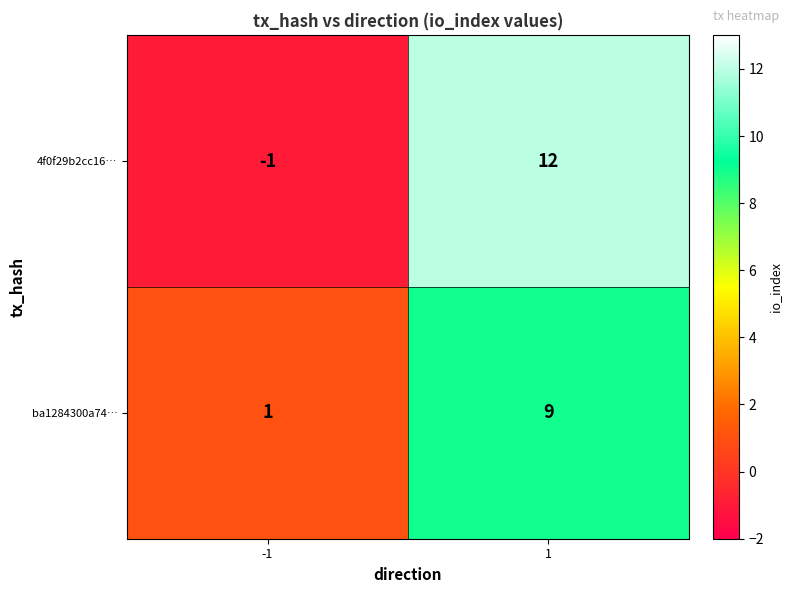

Reading right to left, extract all data points from this chart.

4f0f29b2cc16…: 12	-1
ba1284300a74…: 9	1